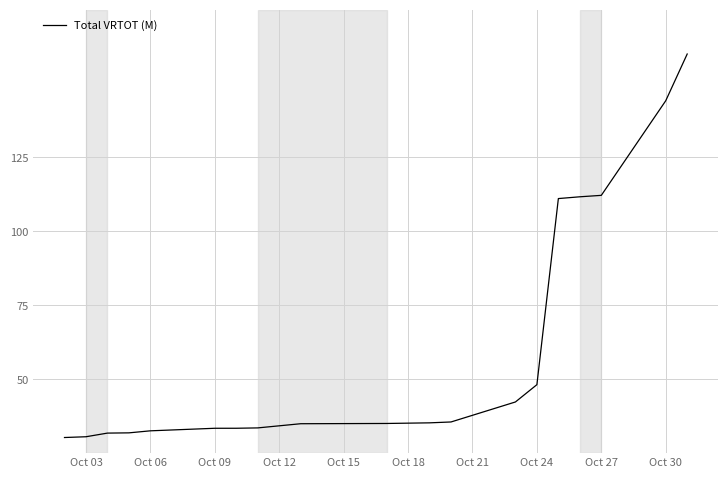

What is the difference between the maximum and minimum values?

129.7